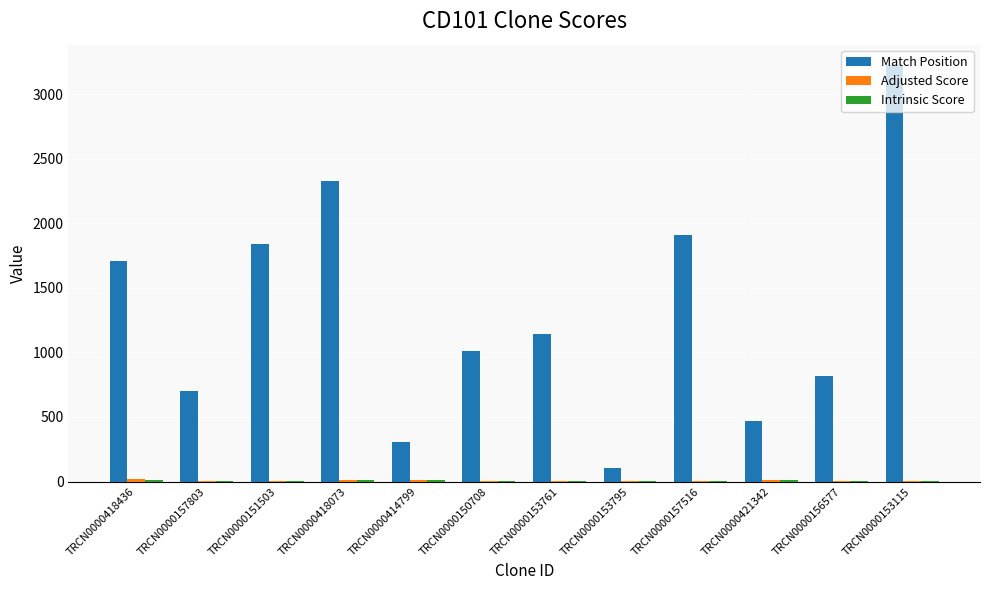

Which series changed the most between TRCN0000418436 and TRCN0000414799?

Match Position